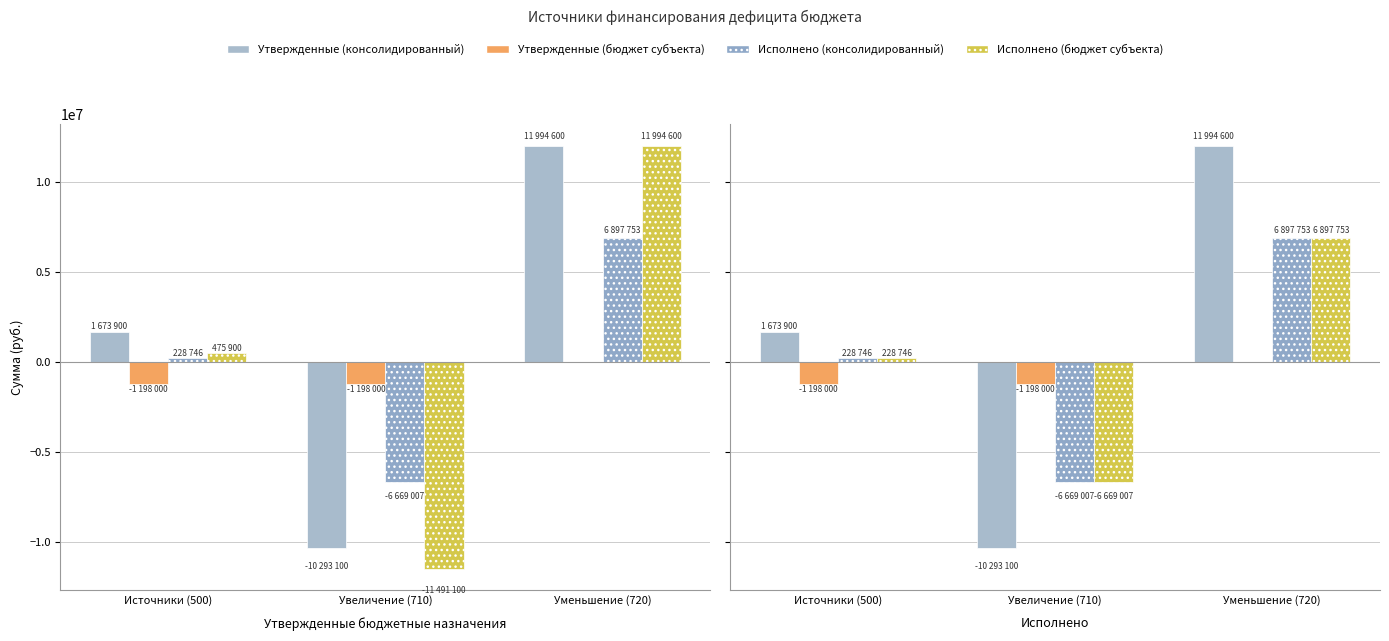

Which series has the largest range (max minus min)?

Утвержденные (консолидированный)